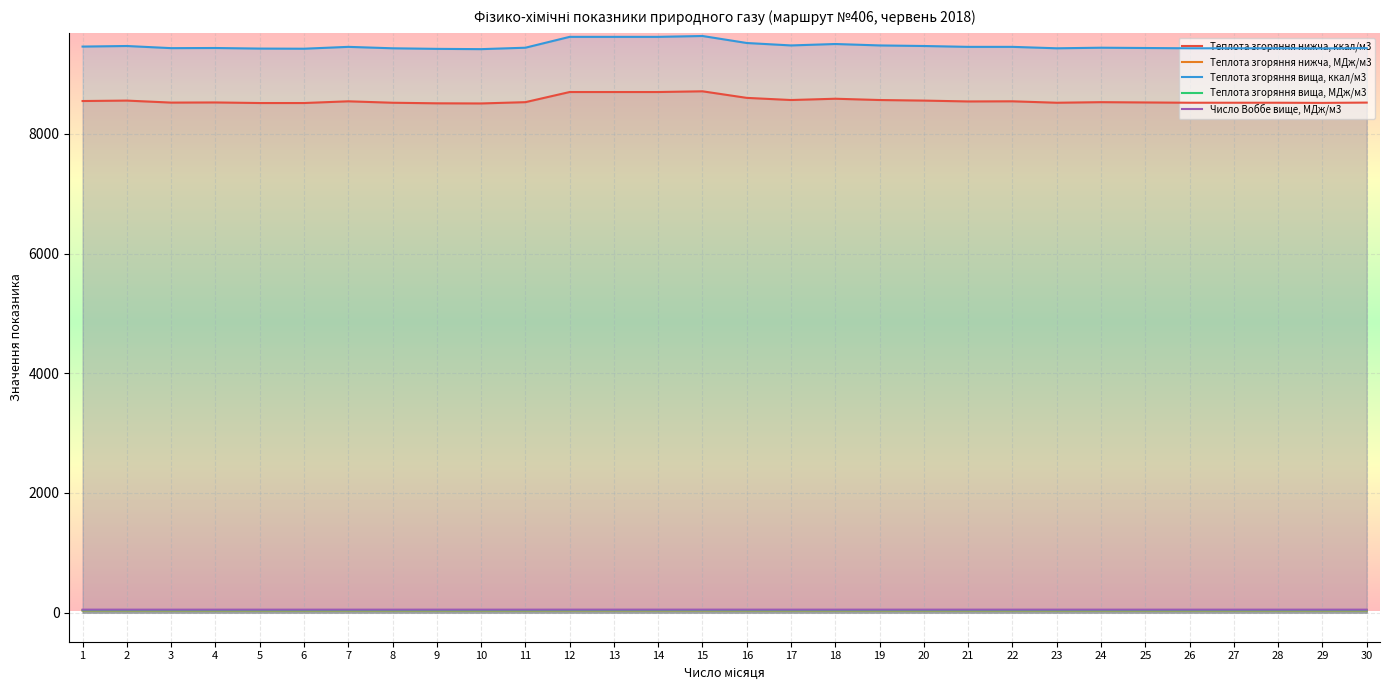

Which category has the highest value in the Теплота згоряння нижча, МДж/м3 series?

15